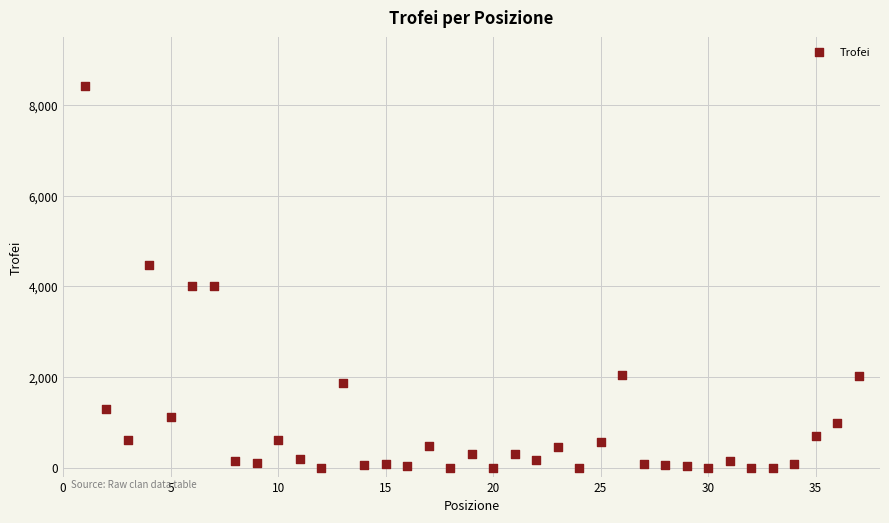

What is the range of X values (max minus min)?

36